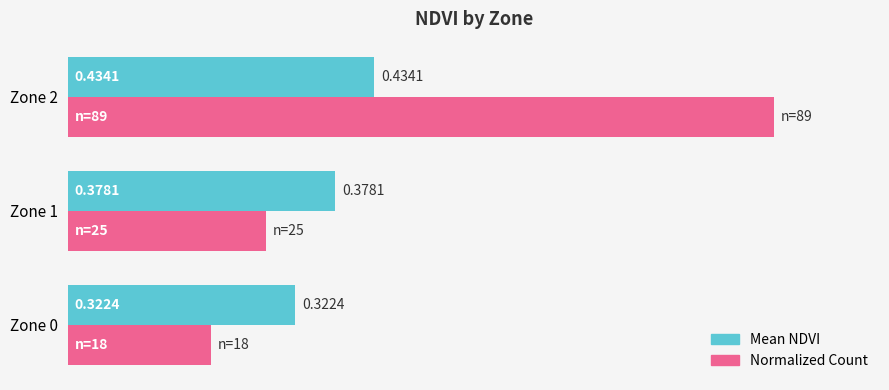

At Zone 1, list the series in order from largest to smallest.

Mean NDVI, Normalized Count